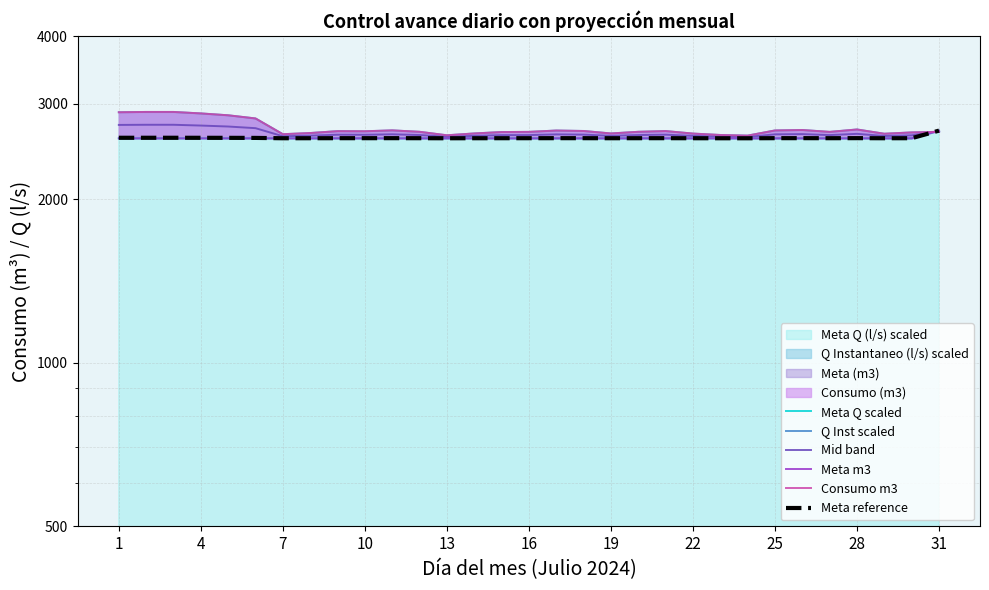

Which series has the largest range (max minus min)?

Consumo m3